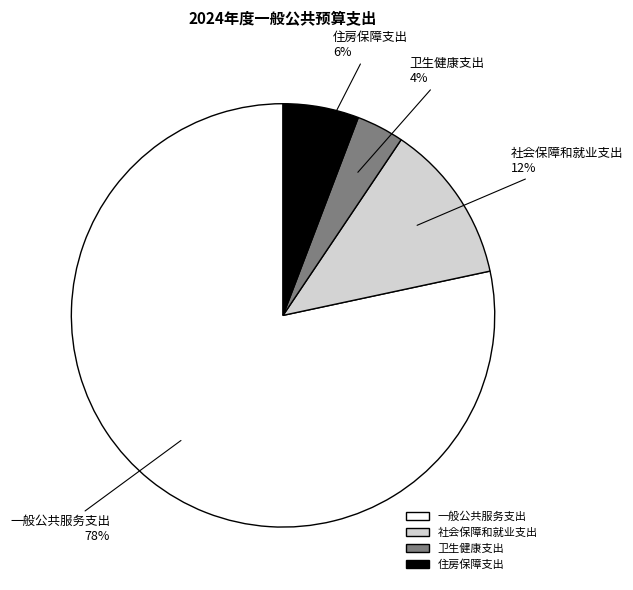

Is it true that 住房保障支出 is 18% of the pie?

False